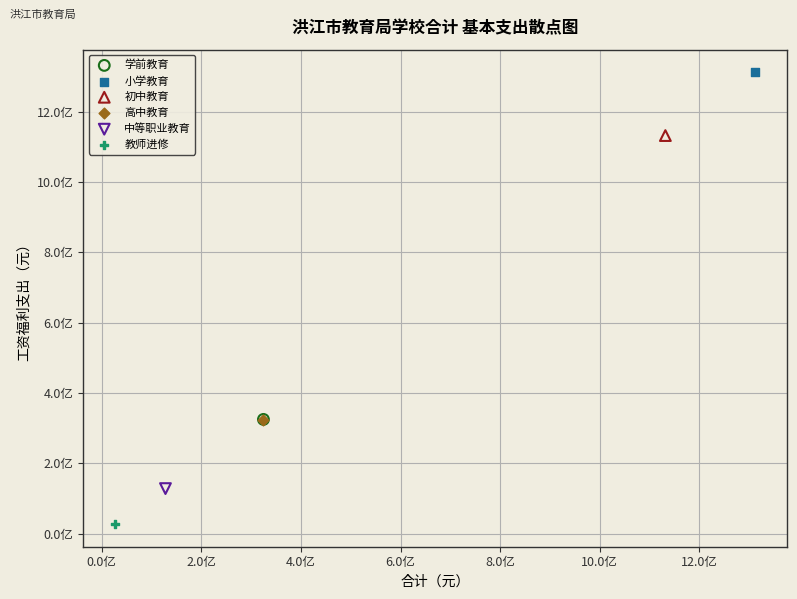

What are all the series names shown in the legend?

学前教育, 小学教育, 初中教育, 高中教育, 中等职业教育, 教师进修